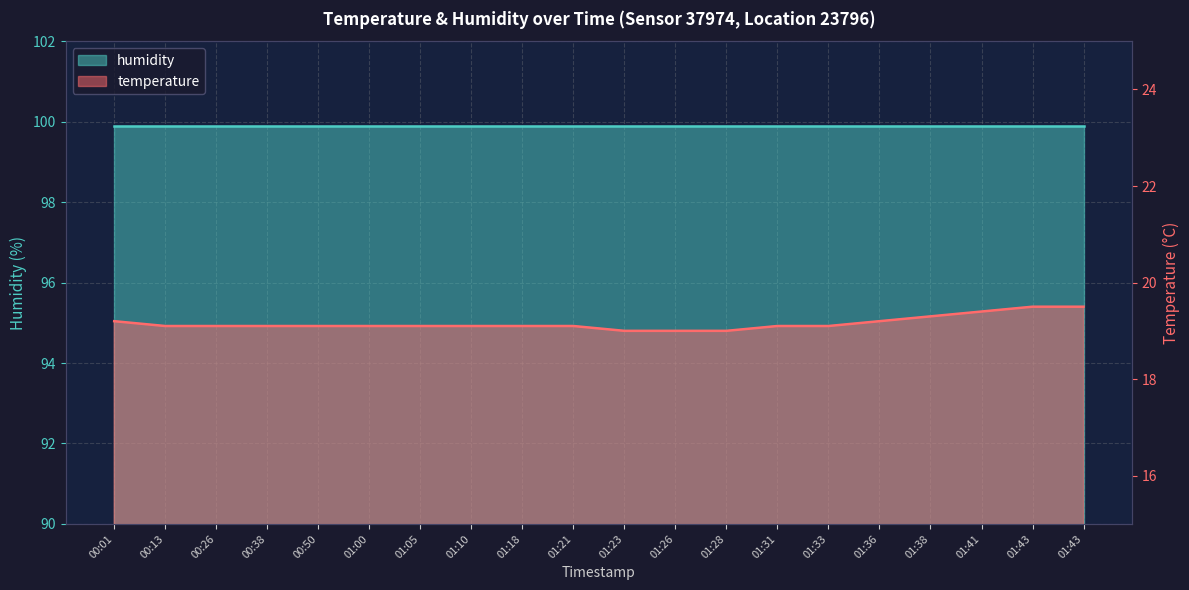

Reading left to right, extract all data points from this chart.

00:01=19.2	00:13=19.1	00:26=19.1	00:38=19.1	00:50=19.1	01:00=19.1	01:05=19.1	01:10=19.1	01:18=19.1	01:21=19.1	01:23=19.0	01:26=19.0	01:28=19.0	01:31=19.1	01:33=19.1	01:36=19.2	01:38=19.3	01:41=19.4	01:43=19.5	01:43=19.5